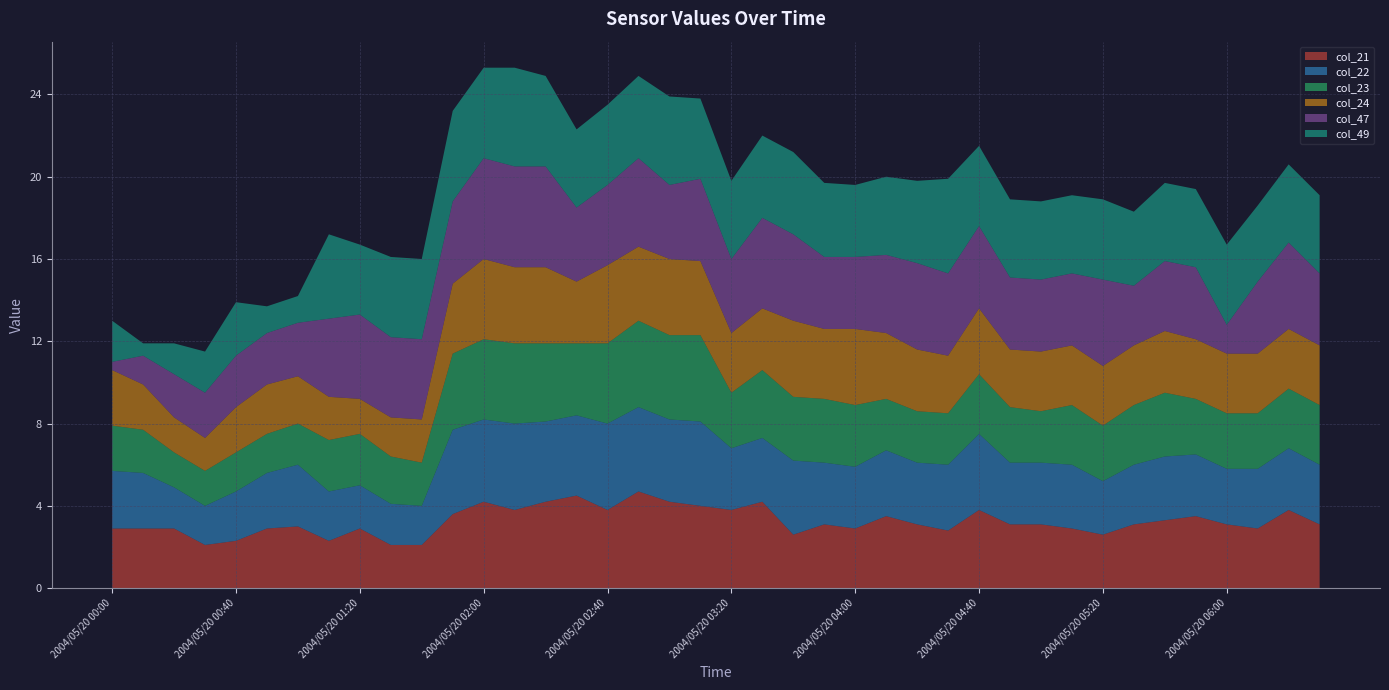

Reading left to right, what are all the values shown in this chart?

col_21: 2004/05/20 00:00=2.9	2004/05/20 00:10=2.9	2004/05/20 00:20=2.9	2004/05/20 00:30=2.1	2004/05/20 00:40=2.3	2004/05/20 00:50=2.9	2004/05/20 01:00=3.0	2004/05/20 01:10=2.3	2004/05/20 01:20=2.9	2004/05/20 01:30=2.1	2004/05/20 01:40=2.1	2004/05/20 01:50=3.6	2004/05/20 02:00=4.2	2004/05/20 02:10=3.8	2004/05/20 02:20=4.2	2004/05/20 02:30=4.5	2004/05/20 02:40=3.8	2004/05/20 02:50=4.7	2004/05/20 03:00=4.2	2004/05/20 03:10=4.0	2004/05/20 03:20=3.8	2004/05/20 03:30=4.2	2004/05/20 03:40=2.6	2004/05/20 03:50=3.1	2004/05/20 04:00=2.9	2004/05/20 04:10=3.5	2004/05/20 04:20=3.1	2004/05/20 04:30=2.8	2004/05/20 04:40=3.8	2004/05/20 04:50=3.1	2004/05/20 05:00=3.1	2004/05/20 05:10=2.9	2004/05/20 05:20=2.6	2004/05/20 05:30=3.1	2004/05/20 05:40=3.3	2004/05/20 05:50=3.5	2004/05/20 06:00=3.1	2004/05/20 06:10=2.9	2004/05/20 06:20=3.8	2004/05/20 06:30=3.1
col_22: 2004/05/20 00:00=2.8	2004/05/20 00:10=2.7	2004/05/20 00:20=2.0	2004/05/20 00:30=1.9	2004/05/20 00:40=2.4	2004/05/20 00:50=2.7	2004/05/20 01:00=3.0	2004/05/20 01:10=2.4	2004/05/20 01:20=2.1	2004/05/20 01:30=2.0	2004/05/20 01:40=1.9	2004/05/20 01:50=4.1	2004/05/20 02:00=4.0	2004/05/20 02:10=4.2	2004/05/20 02:20=3.9	2004/05/20 02:30=3.9	2004/05/20 02:40=4.2	2004/05/20 02:50=4.1	2004/05/20 03:00=4.0	2004/05/20 03:10=4.1	2004/05/20 03:20=3.0	2004/05/20 03:30=3.1	2004/05/20 03:40=3.6	2004/05/20 03:50=3.0	2004/05/20 04:00=3.0	2004/05/20 04:10=3.2	2004/05/20 04:20=3.0	2004/05/20 04:30=3.2	2004/05/20 04:40=3.7	2004/05/20 04:50=3.0	2004/05/20 05:00=3.0	2004/05/20 05:10=3.1	2004/05/20 05:20=2.6	2004/05/20 05:30=2.9	2004/05/20 05:40=3.1	2004/05/20 05:50=3.0	2004/05/20 06:00=2.7	2004/05/20 06:10=2.9	2004/05/20 06:20=3.0	2004/05/20 06:30=2.9
col_23: 2004/05/20 00:00=2.2	2004/05/20 00:10=2.1	2004/05/20 00:20=1.7	2004/05/20 00:30=1.7	2004/05/20 00:40=1.9	2004/05/20 00:50=1.9	2004/05/20 01:00=2.0	2004/05/20 01:10=2.5	2004/05/20 01:20=2.5	2004/05/20 01:30=2.3	2004/05/20 01:40=2.1	2004/05/20 01:50=3.7	2004/05/20 02:00=3.9	2004/05/20 02:10=3.9	2004/05/20 02:20=3.8	2004/05/20 02:30=3.5	2004/05/20 02:40=3.9	2004/05/20 02:50=4.2	2004/05/20 03:00=4.1	2004/05/20 03:10=4.2	2004/05/20 03:20=2.7	2004/05/20 03:30=3.3	2004/05/20 03:40=3.1	2004/05/20 03:50=3.1	2004/05/20 04:00=3.0	2004/05/20 04:10=2.5	2004/05/20 04:20=2.5	2004/05/20 04:30=2.5	2004/05/20 04:40=2.9	2004/05/20 04:50=2.7	2004/05/20 05:00=2.5	2004/05/20 05:10=2.9	2004/05/20 05:20=2.7	2004/05/20 05:30=2.9	2004/05/20 05:40=3.1	2004/05/20 05:50=2.7	2004/05/20 06:00=2.7	2004/05/20 06:10=2.7	2004/05/20 06:20=2.9	2004/05/20 06:30=2.9
col_24: 2004/05/20 00:00=2.7	2004/05/20 00:10=2.2	2004/05/20 00:20=1.7	2004/05/20 00:30=1.6	2004/05/20 00:40=2.2	2004/05/20 00:50=2.4	2004/05/20 01:00=2.3	2004/05/20 01:10=2.1	2004/05/20 01:20=1.7	2004/05/20 01:30=1.9	2004/05/20 01:40=2.1	2004/05/20 01:50=3.4	2004/05/20 02:00=3.9	2004/05/20 02:10=3.7	2004/05/20 02:20=3.7	2004/05/20 02:30=3.0	2004/05/20 02:40=3.8	2004/05/20 02:50=3.6	2004/05/20 03:00=3.7	2004/05/20 03:10=3.6	2004/05/20 03:20=2.9	2004/05/20 03:30=3.0	2004/05/20 03:40=3.7	2004/05/20 03:50=3.4	2004/05/20 04:00=3.7	2004/05/20 04:10=3.2	2004/05/20 04:20=3.0	2004/05/20 04:30=2.8	2004/05/20 04:40=3.2	2004/05/20 04:50=2.8	2004/05/20 05:00=2.9	2004/05/20 05:10=2.9	2004/05/20 05:20=2.9	2004/05/20 05:30=2.9	2004/05/20 05:40=3.0	2004/05/20 05:50=2.9	2004/05/20 06:00=2.9	2004/05/20 06:10=2.9	2004/05/20 06:20=2.9	2004/05/20 06:30=2.9
col_47: 2004/05/20 00:00=0.4	2004/05/20 00:10=1.4	2004/05/20 00:20=2.1	2004/05/20 00:30=2.2	2004/05/20 00:40=2.5	2004/05/20 00:50=2.5	2004/05/20 01:00=2.6	2004/05/20 01:10=3.8	2004/05/20 01:20=4.1	2004/05/20 01:30=3.9	2004/05/20 01:40=3.9	2004/05/20 01:50=4.0	2004/05/20 02:00=4.9	2004/05/20 02:10=4.9	2004/05/20 02:20=4.9	2004/05/20 02:30=3.6	2004/05/20 02:40=3.9	2004/05/20 02:50=4.3	2004/05/20 03:00=3.6	2004/05/20 03:10=4.0	2004/05/20 03:20=3.6	2004/05/20 03:30=4.4	2004/05/20 03:40=4.2	2004/05/20 03:50=3.5	2004/05/20 04:00=3.5	2004/05/20 04:10=3.8	2004/05/20 04:20=4.2	2004/05/20 04:30=4.0	2004/05/20 04:40=4.0	2004/05/20 04:50=3.5	2004/05/20 05:00=3.5	2004/05/20 05:10=3.5	2004/05/20 05:20=4.2	2004/05/20 05:30=2.9	2004/05/20 05:40=3.4	2004/05/20 05:50=3.5	2004/05/20 06:00=1.4	2004/05/20 06:10=3.5	2004/05/20 06:20=4.2	2004/05/20 06:30=3.5
col_49: 2004/05/20 00:00=2.0	2004/05/20 00:10=0.6	2004/05/20 00:20=1.5	2004/05/20 00:30=2.0	2004/05/20 00:40=2.6	2004/05/20 00:50=1.3	2004/05/20 01:00=1.3	2004/05/20 01:10=4.1	2004/05/20 01:20=3.4	2004/05/20 01:30=3.9	2004/05/20 01:40=3.9	2004/05/20 01:50=4.4	2004/05/20 02:00=4.4	2004/05/20 02:10=4.8	2004/05/20 02:20=4.4	2004/05/20 02:30=3.8	2004/05/20 02:40=3.9	2004/05/20 02:50=4.0	2004/05/20 03:00=4.3	2004/05/20 03:10=3.9	2004/05/20 03:20=3.8	2004/05/20 03:30=4.0	2004/05/20 03:40=4.0	2004/05/20 03:50=3.6	2004/05/20 04:00=3.5	2004/05/20 04:10=3.8	2004/05/20 04:20=4.0	2004/05/20 04:30=4.6	2004/05/20 04:40=3.9	2004/05/20 04:50=3.8	2004/05/20 05:00=3.8	2004/05/20 05:10=3.8	2004/05/20 05:20=3.9	2004/05/20 05:30=3.6	2004/05/20 05:40=3.8	2004/05/20 05:50=3.8	2004/05/20 06:00=3.9	2004/05/20 06:10=3.7	2004/05/20 06:20=3.8	2004/05/20 06:30=3.8